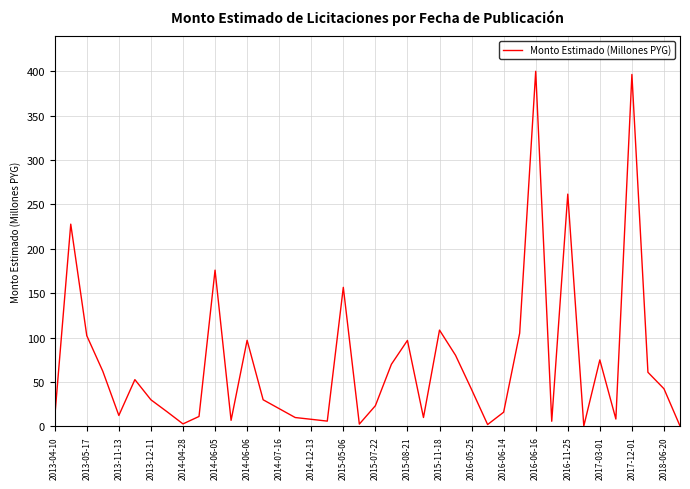

What is the maximum value shown in the chart?

400.0